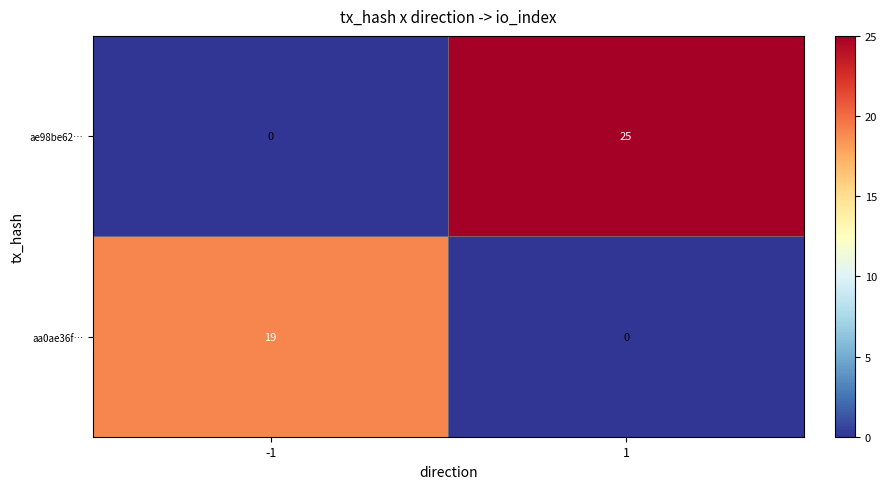

What is the maximum value shown in the chart?

25